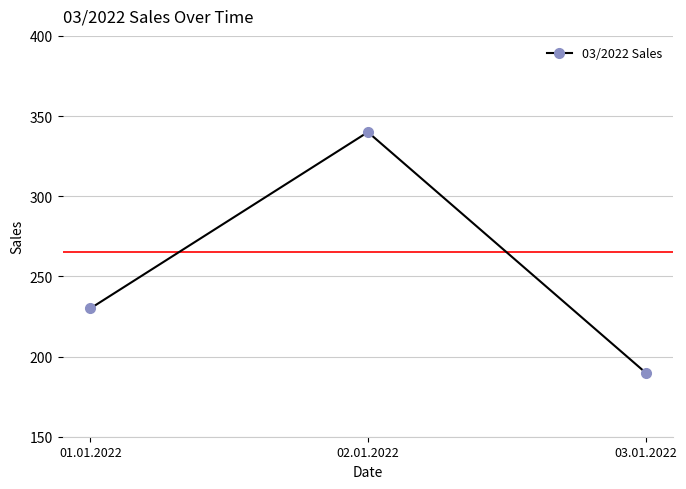

What value does the data have at 03.01.2022, to the nearest 5?

190